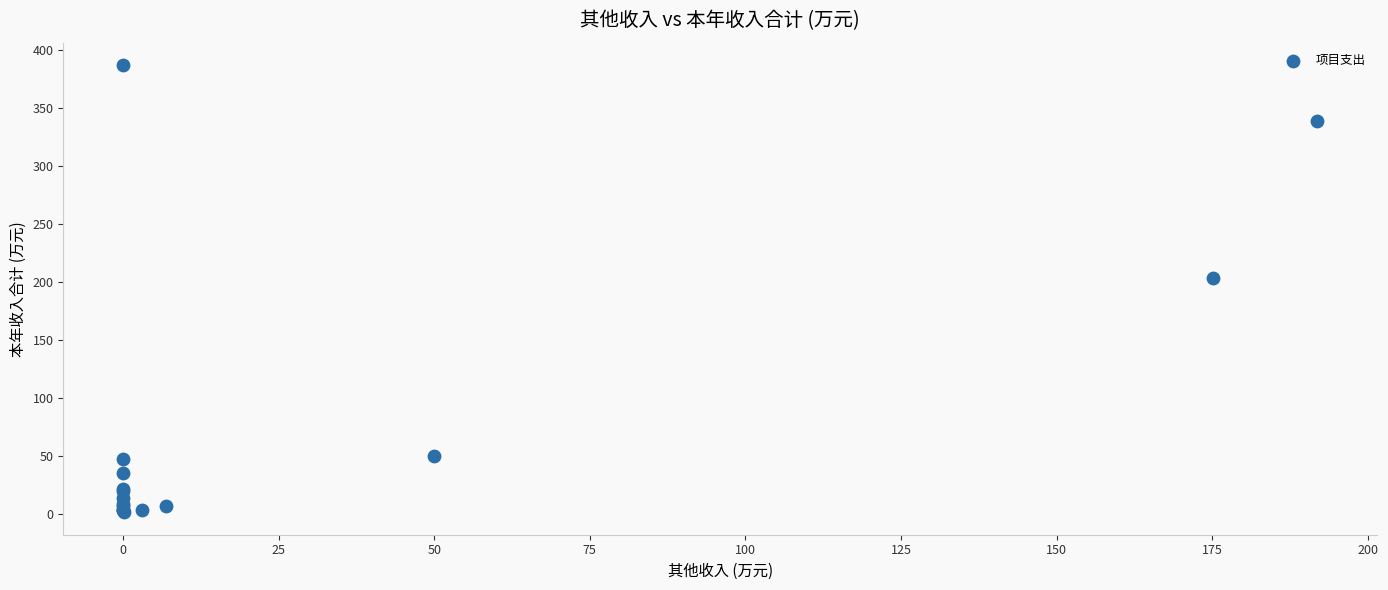

What Y value in the scatter plot is closest to 194?

203.7